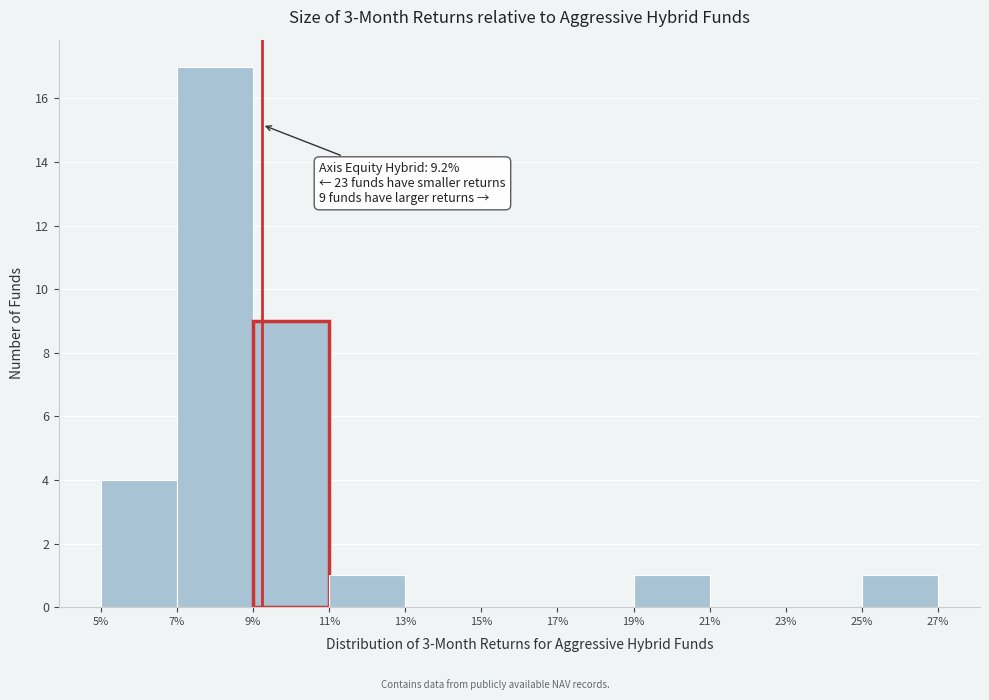

Which range on the x-axis has the tallest bar?

7% to 9%